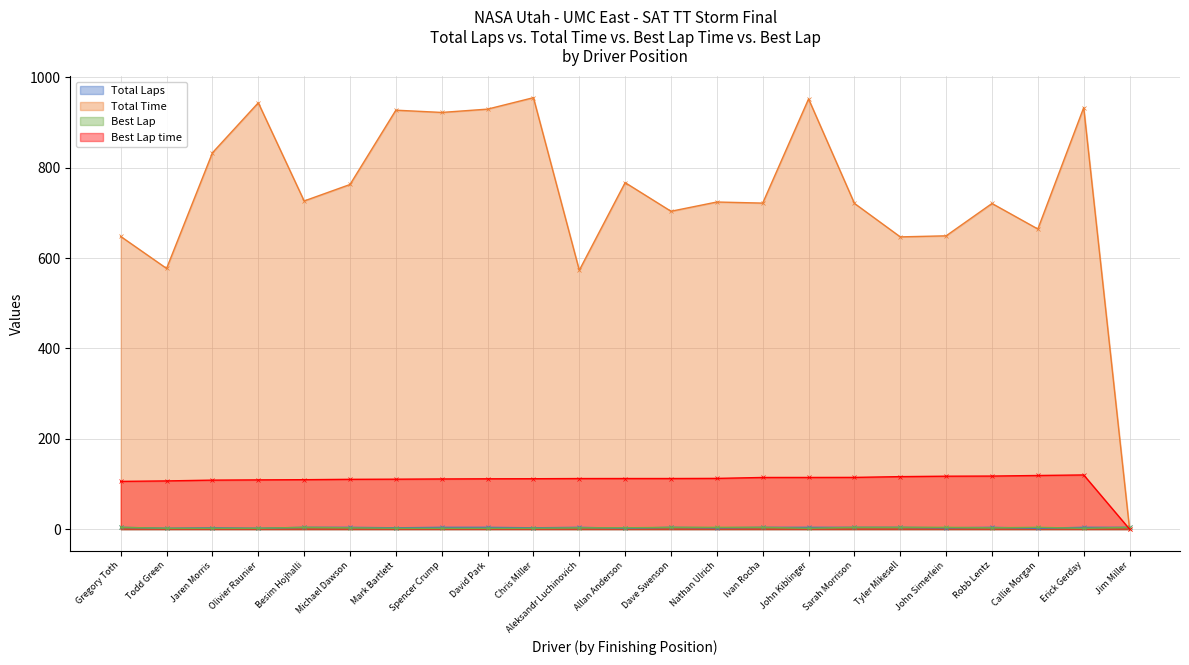

What is the value of the Total Laps point at the 10th from the left?

3.0